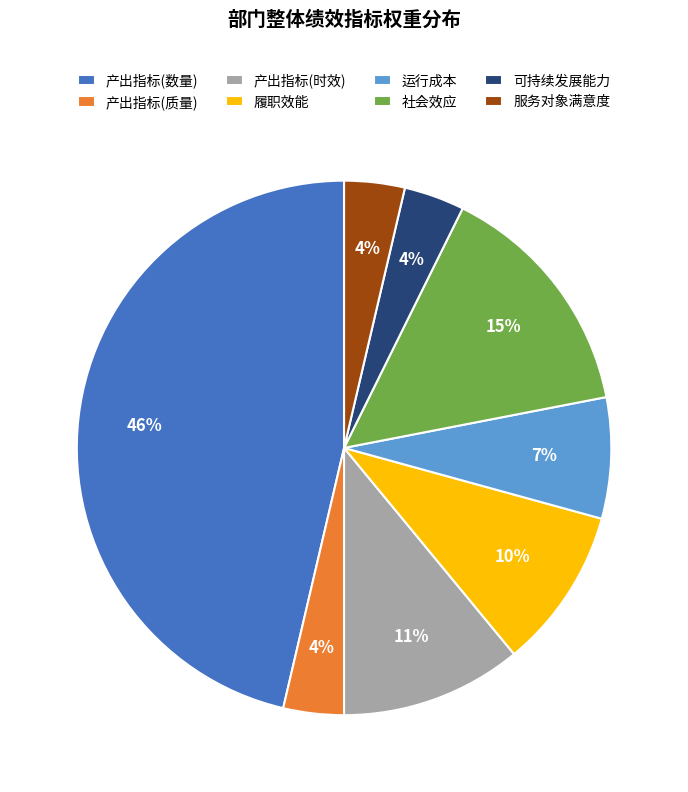

Is there a majority slice in this chart?

No